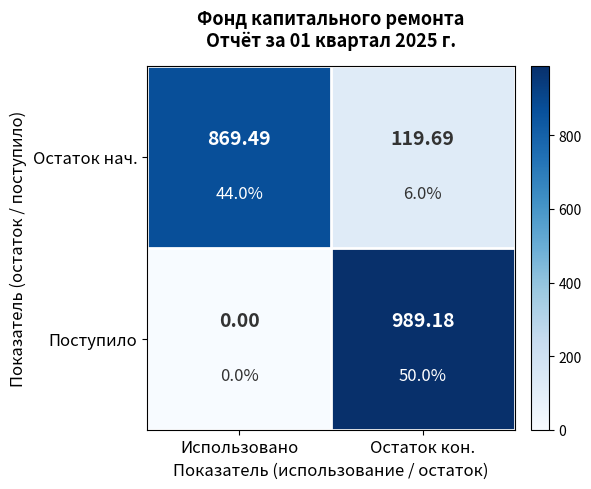

The value of Остаток нач. at Использовано is 214.2. True or false?

False